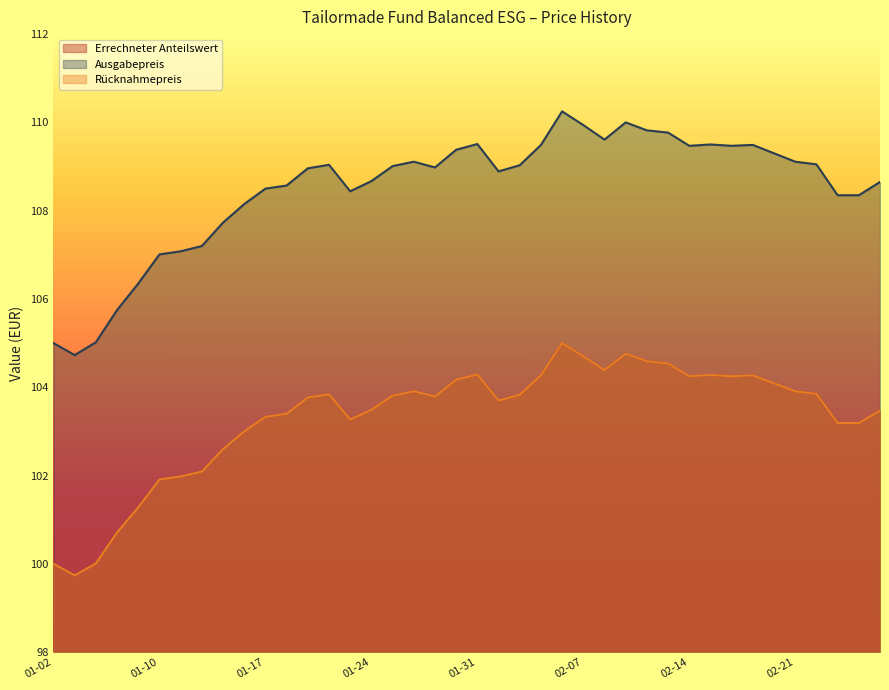

True or false: Ausgabepreis has more than 1 points higher than both neighbors.

True